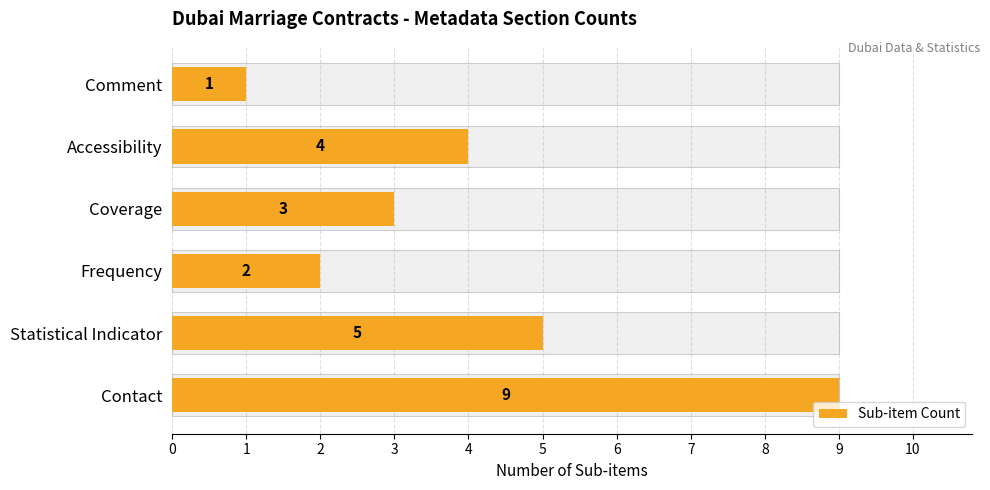

How many data points are less than 4?

3